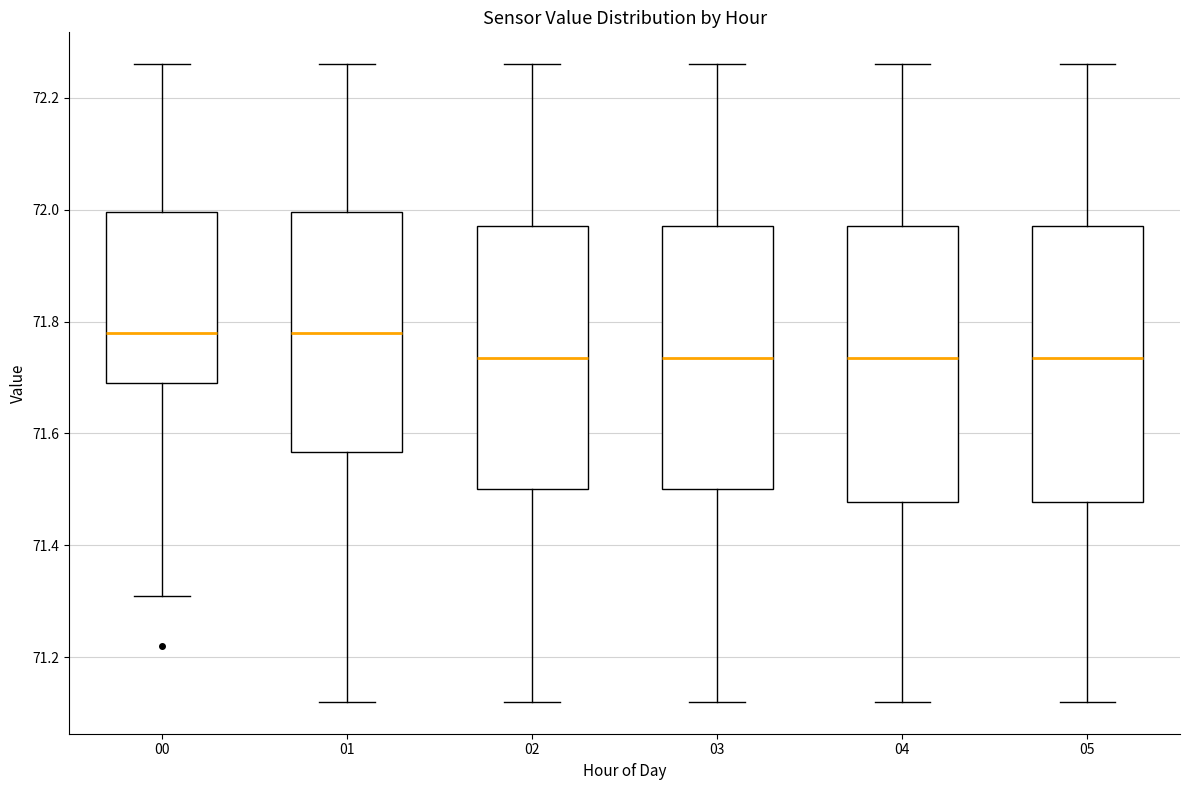

Reading left to right, transcribe this box plot: for each box, give where its median line is, the range the box spans, and where its two whiskers end, as read against the y-axis. The values are not printed on the chart, so give them approximately, as read against the axis.

00: median 71.78, box 71.70 to 72.00, whiskers 71.32 to 72.26
01: median 71.78, box 71.56 to 72.00, whiskers 71.12 to 72.26
02: median 71.74, box 71.50 to 71.98, whiskers 71.12 to 72.26
03: median 71.74, box 71.50 to 71.98, whiskers 71.12 to 72.26
04: median 71.74, box 71.48 to 71.98, whiskers 71.12 to 72.26
05: median 71.74, box 71.48 to 71.98, whiskers 71.12 to 72.26